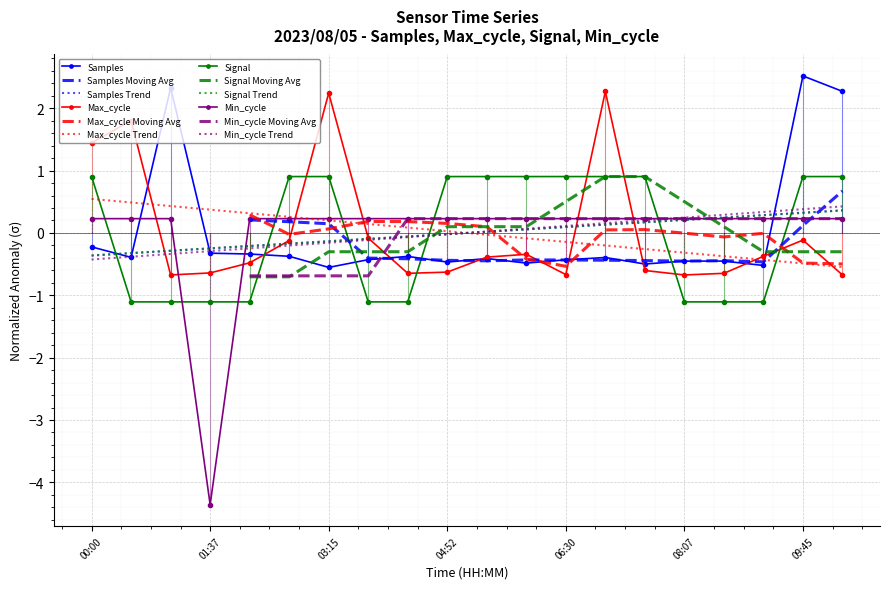

Between 03:47 and 07:02, which series saw the biggest shift?

Max_cycle